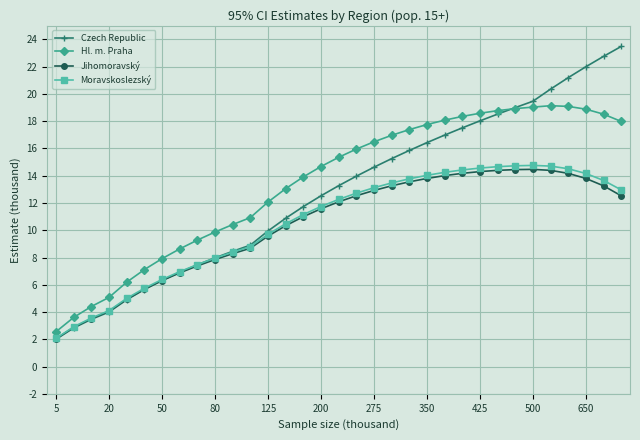

What is the greatest value displayed?

23.5